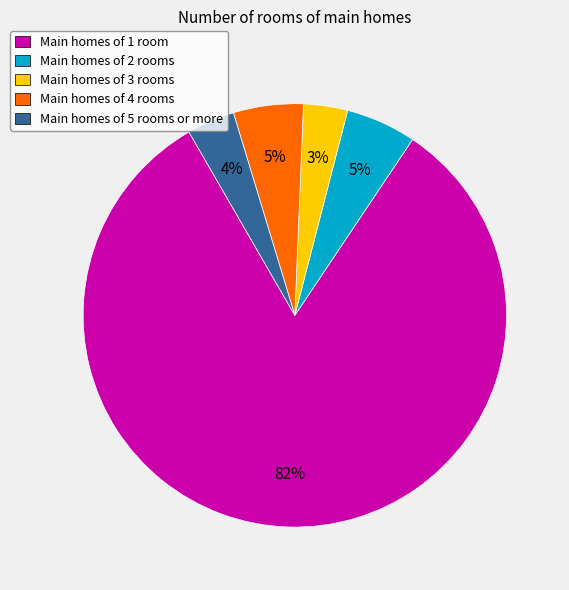

How many segments does this pie chart have?

5